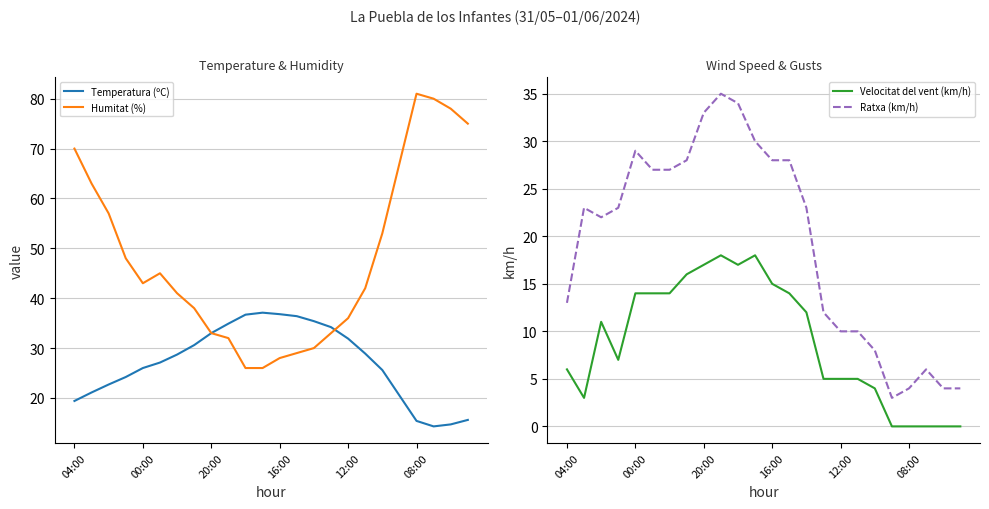

True or false: Velocitat del vent (km/h) and Ratxa (km/h) cross at least once.

False